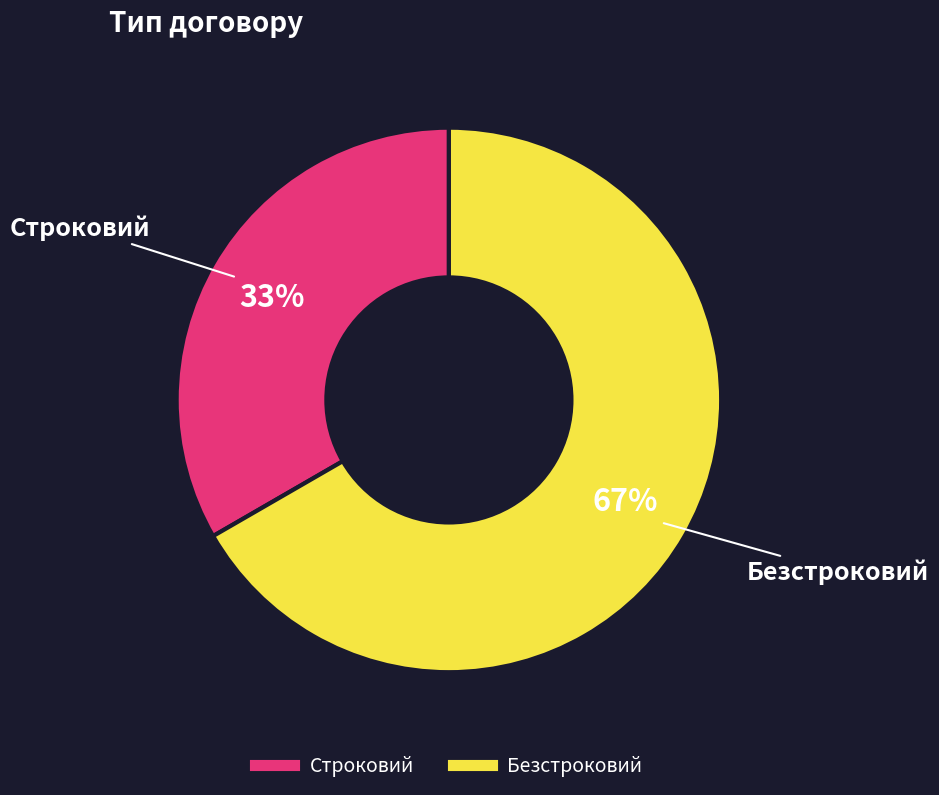

Is the sum of Строковий and Безстроковий greater than half?

Yes